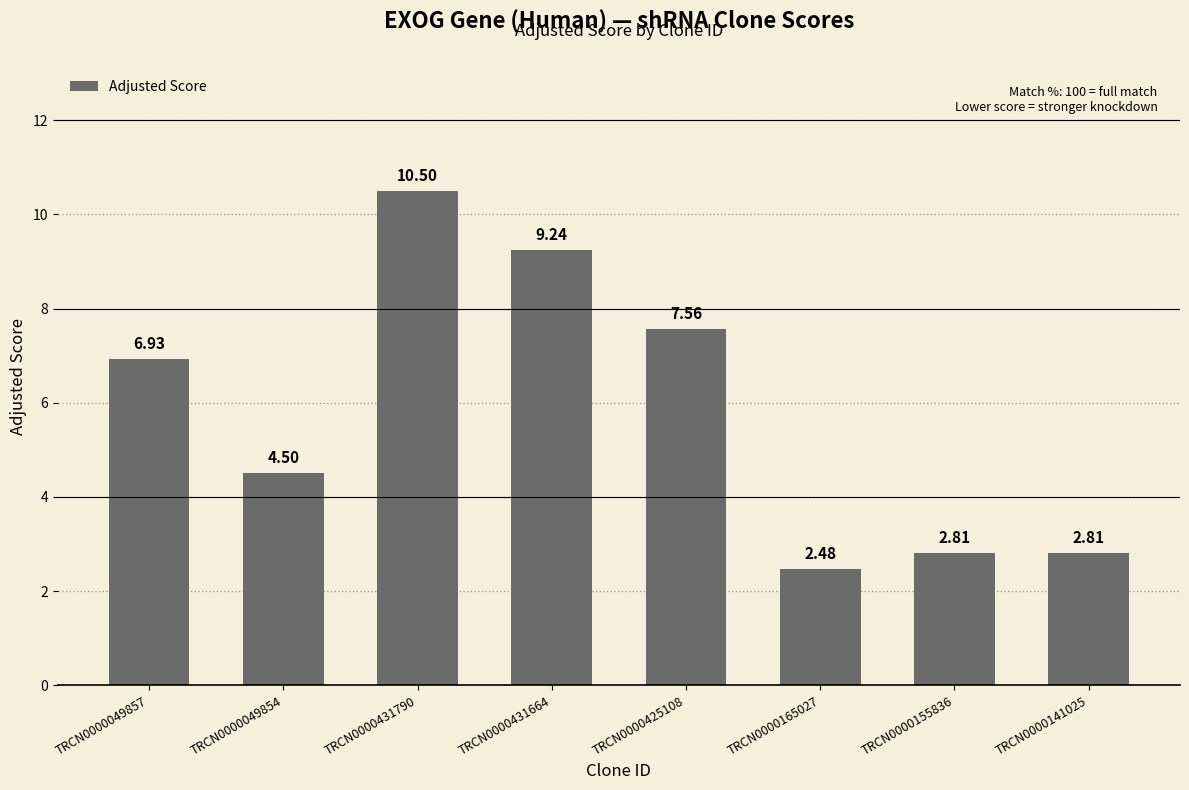

At which label is the value closest to 6?

TRCN0000049857